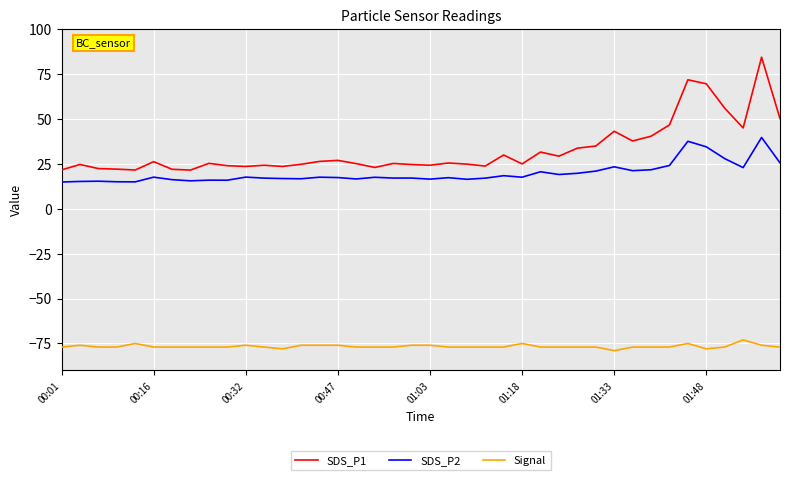

List the series in order of their peak value, highest first.

SDS_P1, SDS_P2, Signal